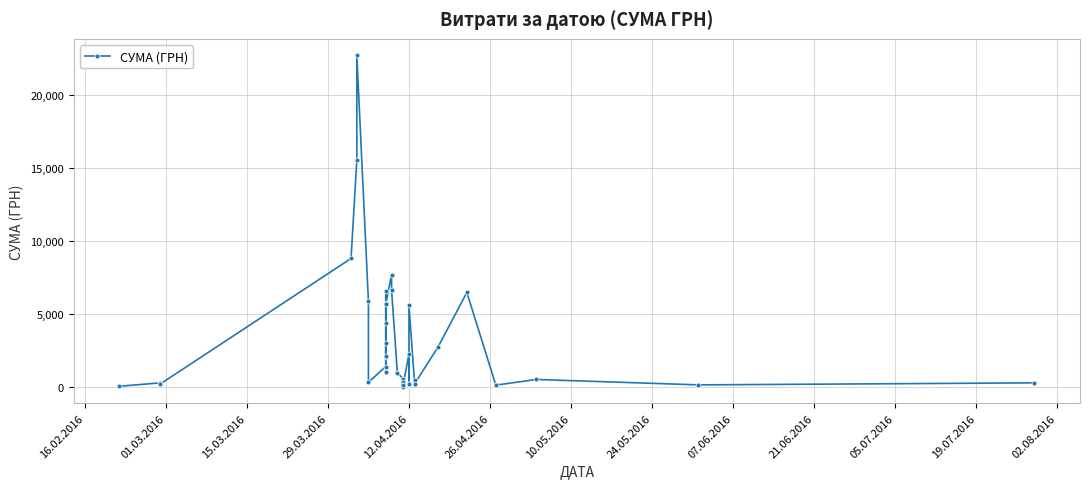

True or false: there are more than 2 points higher than both neighbors.

True